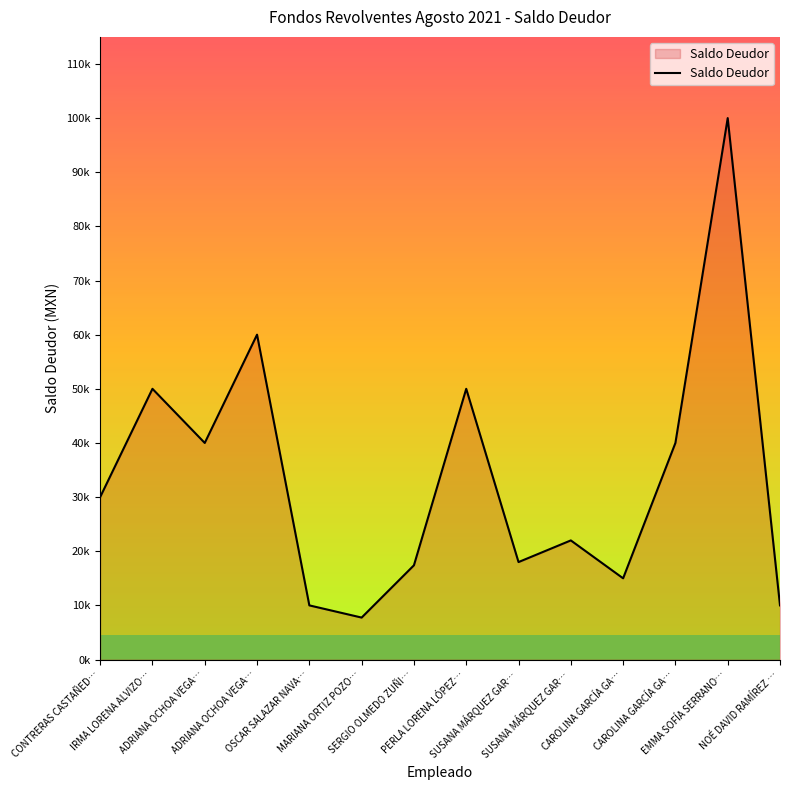

At which category does the chart reach its peak across all series?

EMMA SOFÍA SERRANO…